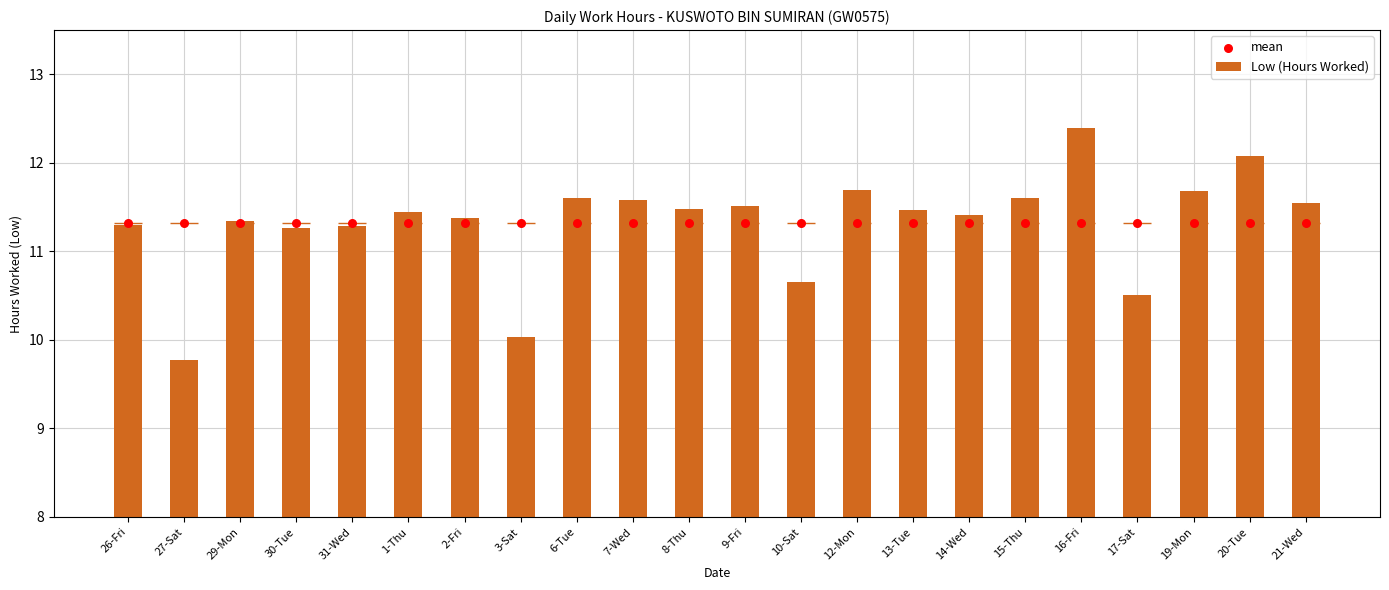

What are all the series names shown in the legend?

Low (Hours Worked), mean